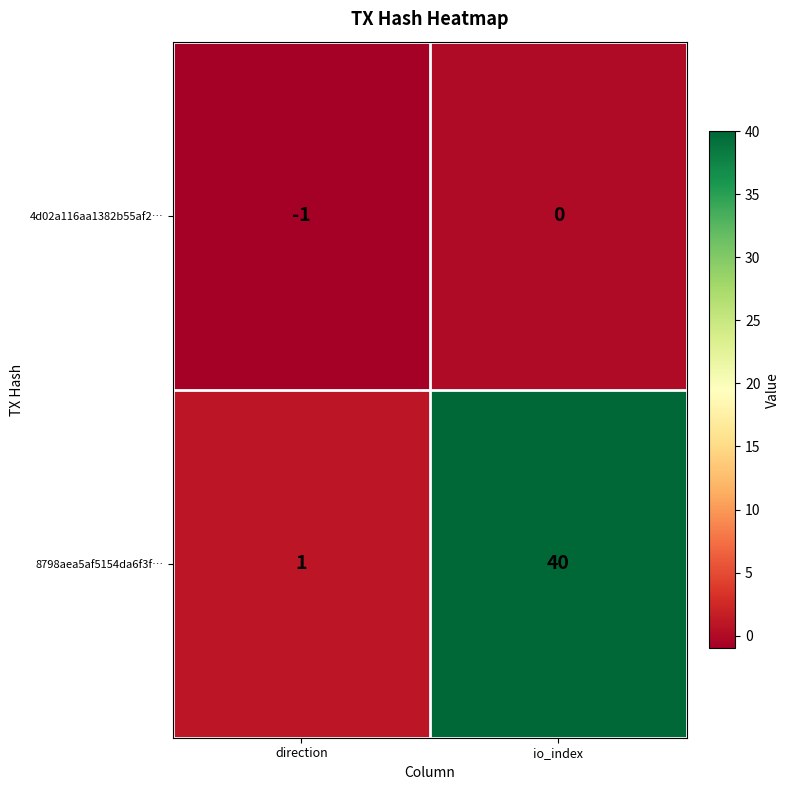

What is the sum of all 8798aea5af5154da6f3f… values?

41